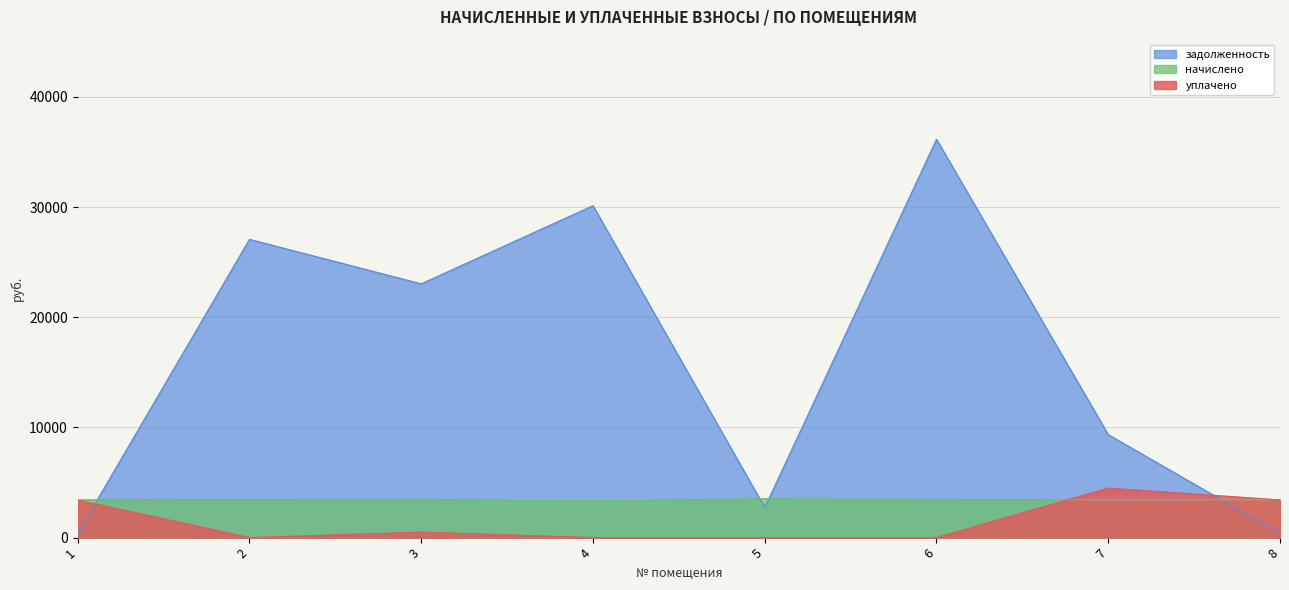

Does the chart display data point markers on the line(s)?

No